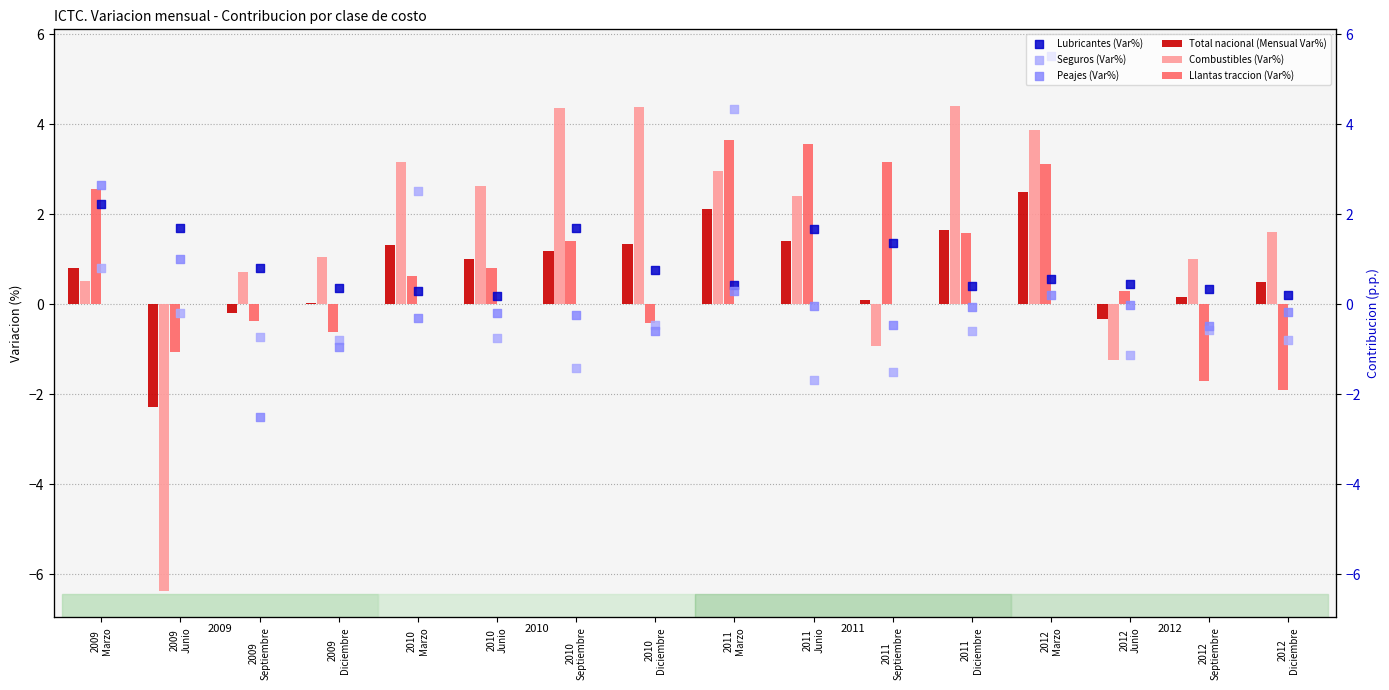

Which series contains the lowest Y value?

Combustibles (Var%)